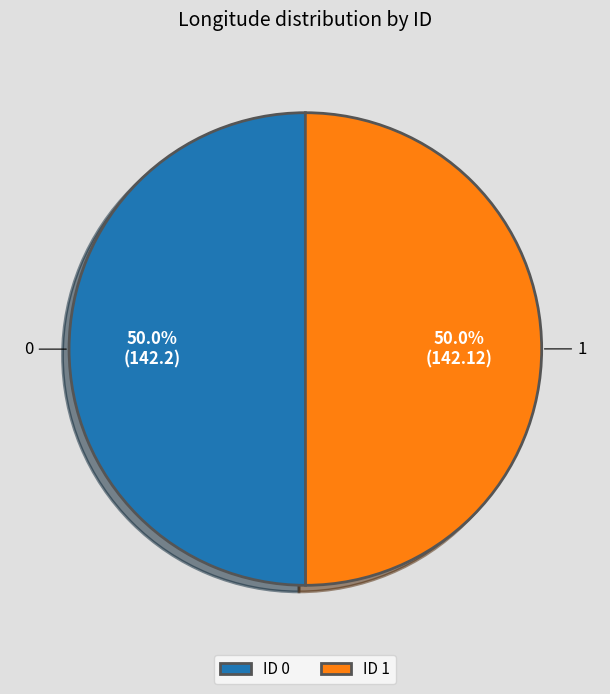

Count the number of slices in the pie.

2